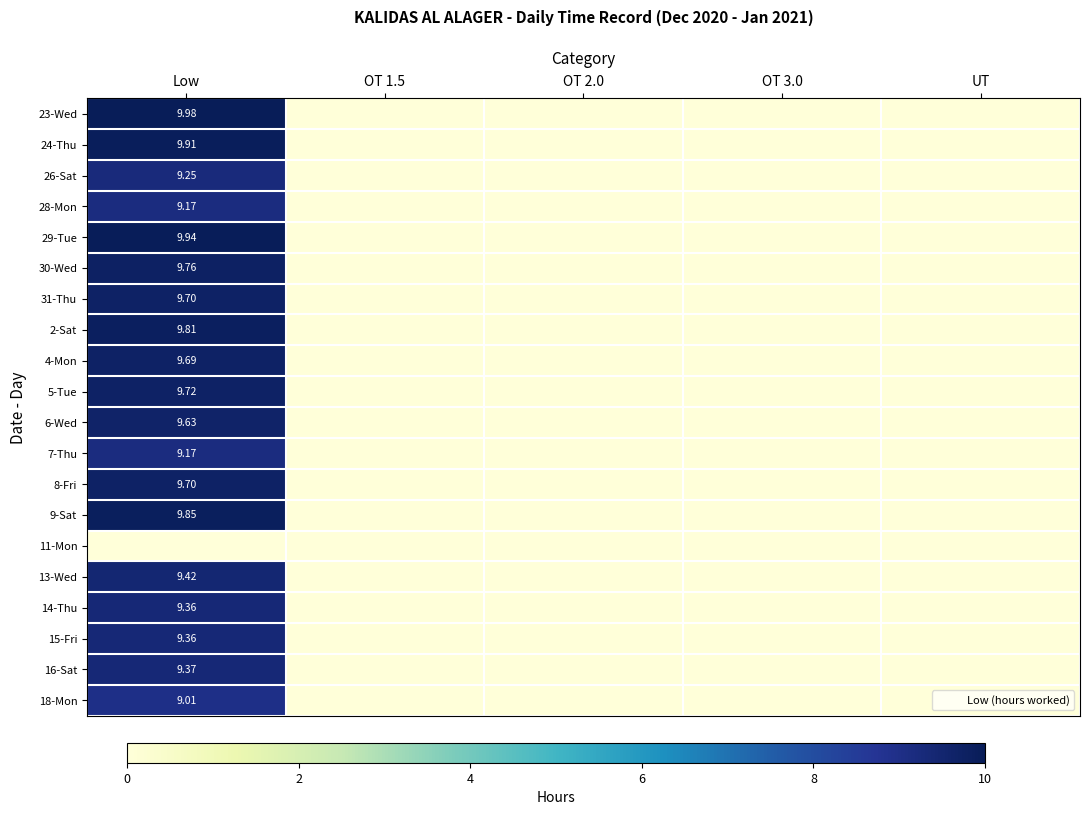

Which category has the highest value in the 6-Wed series?

Low